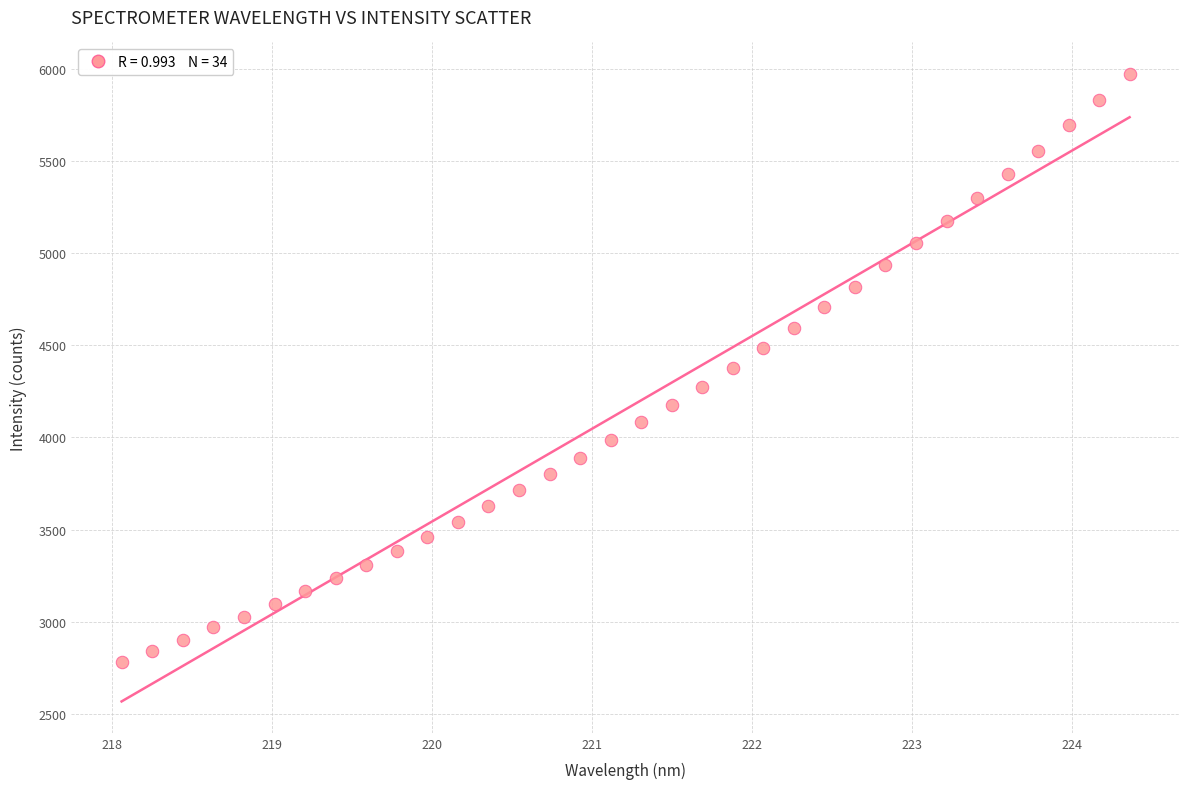

What is the range of Y values (max minus min)?

3191.5